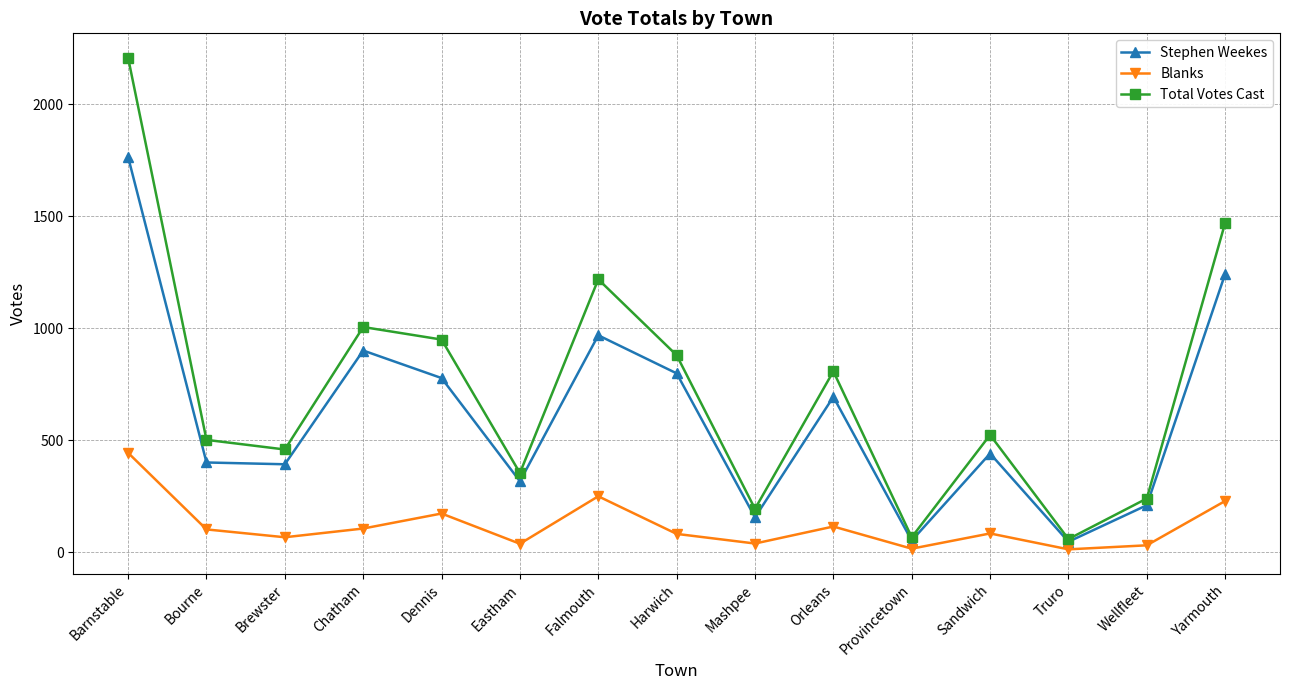

How many values in the Blanks series are below 83?

7